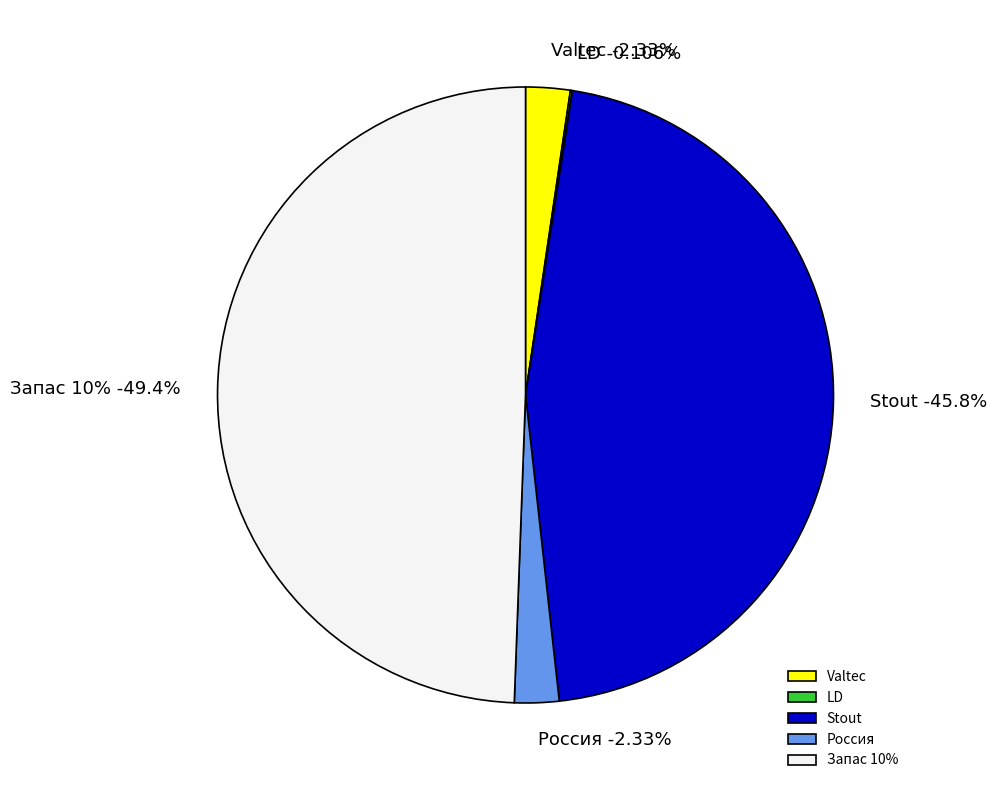

Is there any slice that represents more than half of the pie?

No